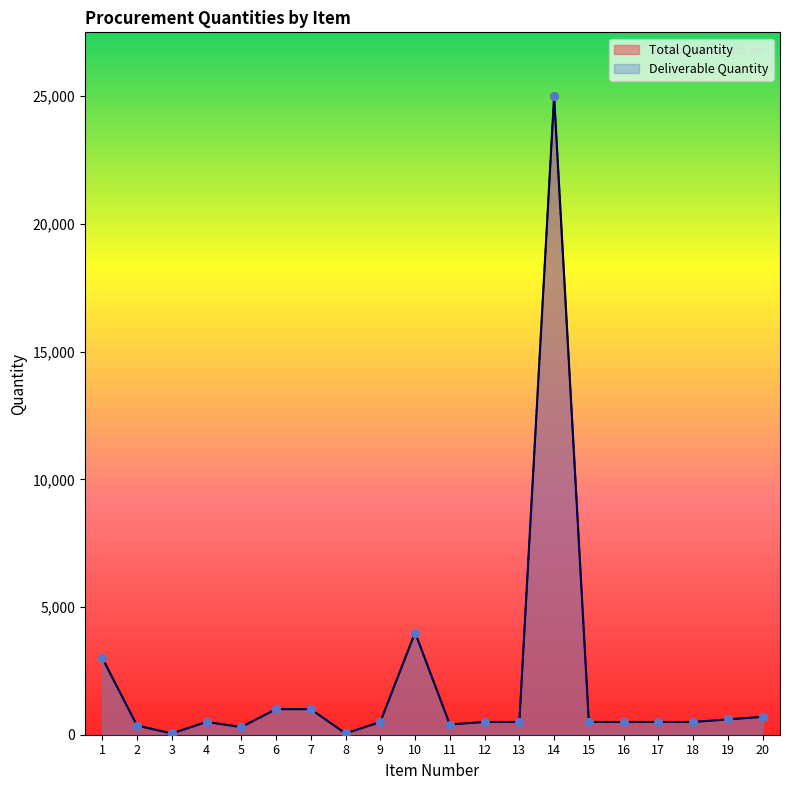

What is the total value across all series at 16?

1000